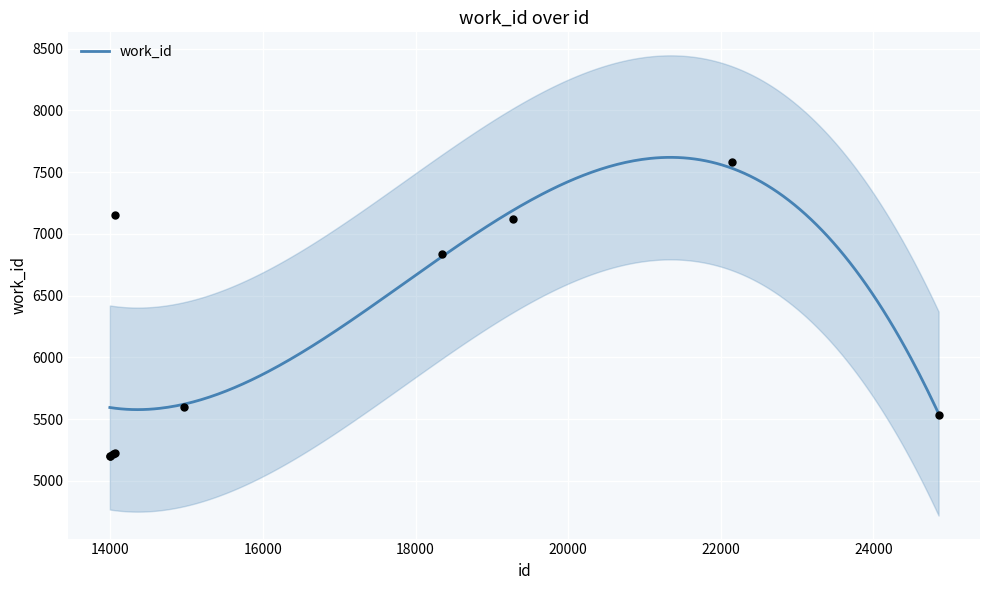

Between 14063 and 13996, which is larger?

14063